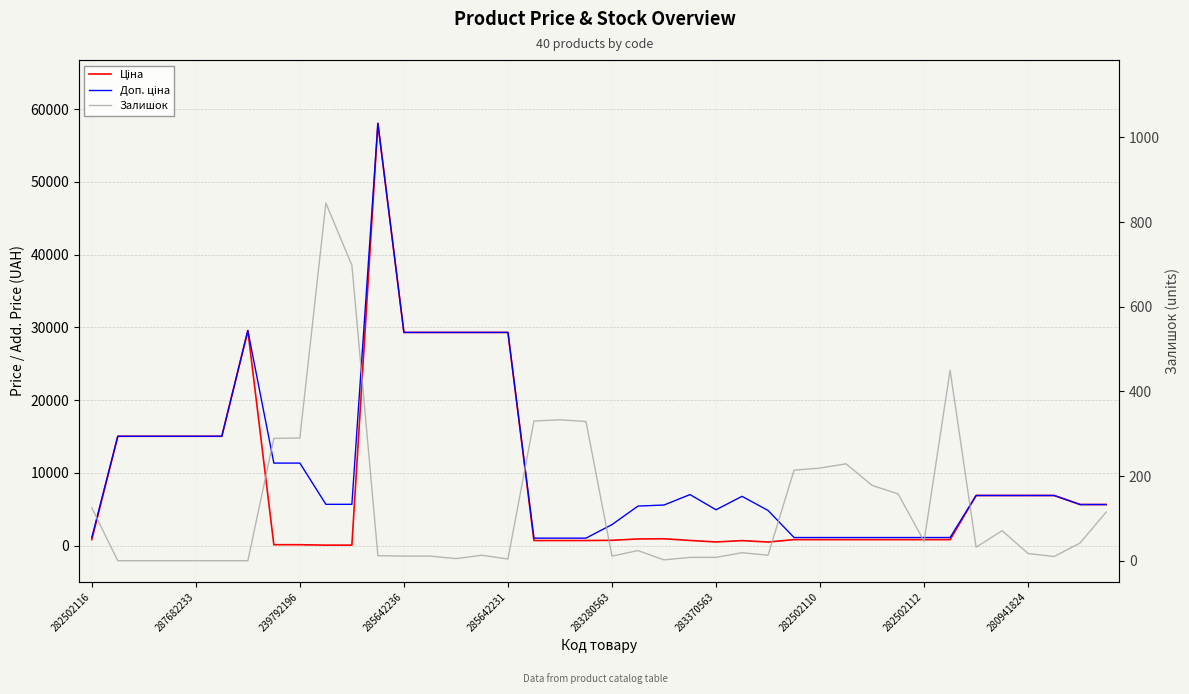

True or false: Залишок has a value of 27.3 at 38.

False